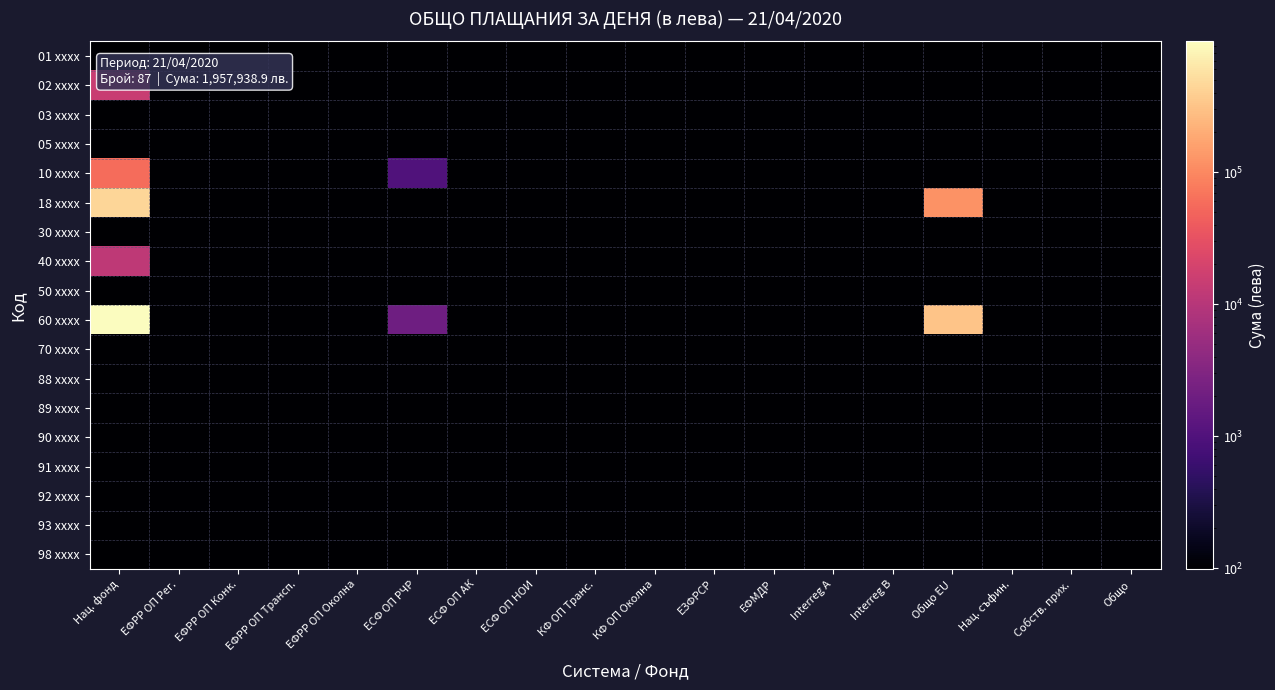

Reading left to right, what are all the values shown in this chart?

01 xxxx: Нац. фонд=0.0	ЕФРР ОП Рег.=0.0	ЕФРР ОП Конк.=0.0	ЕФРР ОП Трансп.=0.0	ЕФРР ОП Околна=0.0	ЕСФ ОП РЧР=0.0	ЕСФ ОП АК=0.0	ЕСФ ОП НОИ=0.0	КФ ОП Транс.=0.0	КФ ОП Околна=0.0	ЕЗФРСР=0.0	ЕФМДР=0.0	Interreg A=0.0	Interreg B=0.0	Общо EU=0.0	Нац. съфин.=0.0	Собств. прих.=0.0	Общо=0.0
02 xxxx: Нац. фонд=15000.0	ЕФРР ОП Рег.=0.0	ЕФРР ОП Конк.=0.0	ЕФРР ОП Трансп.=0.0	ЕФРР ОП Околна=0.0	ЕСФ ОП РЧР=0.0	ЕСФ ОП АК=0.0	ЕСФ ОП НОИ=0.0	КФ ОП Транс.=0.0	КФ ОП Околна=0.0	ЕЗФРСР=0.0	ЕФМДР=0.0	Interreg A=0.0	Interreg B=0.0	Общо EU=0.0	Нац. съфин.=0.0	Собств. прих.=0.0	Общо=0.0
03 xxxx: Нац. фонд=0.0	ЕФРР ОП Рег.=0.0	ЕФРР ОП Конк.=0.0	ЕФРР ОП Трансп.=0.0	ЕФРР ОП Околна=0.0	ЕСФ ОП РЧР=0.0	ЕСФ ОП АК=0.0	ЕСФ ОП НОИ=0.0	КФ ОП Транс.=0.0	КФ ОП Околна=0.0	ЕЗФРСР=0.0	ЕФМДР=0.0	Interreg A=0.0	Interreg B=0.0	Общо EU=0.0	Нац. съфин.=0.0	Собств. прих.=0.0	Общо=0.0
05 xxxx: Нац. фонд=0.0	ЕФРР ОП Рег.=0.0	ЕФРР ОП Конк.=0.0	ЕФРР ОП Трансп.=0.0	ЕФРР ОП Околна=0.0	ЕСФ ОП РЧР=0.0	ЕСФ ОП АК=0.0	ЕСФ ОП НОИ=0.0	КФ ОП Транс.=0.0	КФ ОП Околна=0.0	ЕЗФРСР=0.0	ЕФМДР=0.0	Interreg A=0.0	Interreg B=0.0	Общо EU=0.0	Нац. съфин.=0.0	Собств. прих.=0.0	Общо=0.0
10 xxxx: Нац. фонд=58000.0	ЕФРР ОП Рег.=0.0	ЕФРР ОП Конк.=0.0	ЕФРР ОП Трансп.=0.0	ЕФРР ОП Околна=0.0	ЕСФ ОП РЧР=1000.0	ЕСФ ОП АК=0.0	ЕСФ ОП НОИ=0.0	КФ ОП Транс.=0.0	КФ ОП Околна=0.0	ЕЗФРСР=0.0	ЕФМДР=0.0	Interreg A=0.0	Interreg B=0.0	Общо EU=0.0	Нац. съфин.=0.0	Собств. прих.=0.0	Общо=0.0
18 xxxx: Нац. фонд=450000.0	ЕФРР ОП Рег.=0.0	ЕФРР ОП Конк.=0.0	ЕФРР ОП Трансп.=0.0	ЕФРР ОП Околна=0.0	ЕСФ ОП РЧР=0.0	ЕСФ ОП АК=0.0	ЕСФ ОП НОИ=0.0	КФ ОП Транс.=0.0	КФ ОП Околна=0.0	ЕЗФРСР=0.0	ЕФМДР=0.0	Interreg A=0.0	Interreg B=0.0	Общо EU=120000.0	Нац. съфин.=0.0	Собств. прих.=0.0	Общо=0.0
30 xxxx: Нац. фонд=0.0	ЕФРР ОП Рег.=0.0	ЕФРР ОП Конк.=0.0	ЕФРР ОП Трансп.=0.0	ЕФРР ОП Околна=0.0	ЕСФ ОП РЧР=0.0	ЕСФ ОП АК=0.0	ЕСФ ОП НОИ=0.0	КФ ОП Транс.=0.0	КФ ОП Околна=0.0	ЕЗФРСР=0.0	ЕФМДР=0.0	Interreg A=0.0	Interreg B=0.0	Общо EU=0.0	Нац. съфин.=0.0	Собств. прих.=0.0	Общо=0.0
40 xxxx: Нац. фонд=12000.0	ЕФРР ОП Рег.=0.0	ЕФРР ОП Конк.=0.0	ЕФРР ОП Трансп.=0.0	ЕФРР ОП Околна=0.0	ЕСФ ОП РЧР=0.0	ЕСФ ОП АК=0.0	ЕСФ ОП НОИ=0.0	КФ ОП Транс.=0.0	КФ ОП Околна=0.0	ЕЗФРСР=0.0	ЕФМДР=0.0	Interreg A=0.0	Interreg B=0.0	Общо EU=0.0	Нац. съфин.=0.0	Собств. прих.=0.0	Общо=0.0
50 xxxx: Нац. фонд=0.0	ЕФРР ОП Рег.=0.0	ЕФРР ОП Конк.=0.0	ЕФРР ОП Трансп.=0.0	ЕФРР ОП Околна=0.0	ЕСФ ОП РЧР=0.0	ЕСФ ОП АК=0.0	ЕСФ ОП НОИ=0.0	КФ ОП Транс.=0.0	КФ ОП Околна=0.0	ЕЗФРСР=0.0	ЕФМДР=0.0	Interreg A=0.0	Interreg B=0.0	Общо EU=0.0	Нац. съфин.=0.0	Собств. прих.=0.0	Общо=0.0
60 xxxx: Нац. фонд=980000.0	ЕФРР ОП Рег.=0.0	ЕФРР ОП Конк.=0.0	ЕФРР ОП Трансп.=0.0	ЕФРР ОП Околна=0.0	ЕСФ ОП РЧР=2000.0	ЕСФ ОП АК=0.0	ЕСФ ОП НОИ=0.0	КФ ОП Транс.=0.0	КФ ОП Околна=0.0	ЕЗФРСР=0.0	ЕФМДР=0.0	Interreg A=0.0	Interreg B=0.0	Общо EU=320000.0	Нац. съфин.=0.0	Собств. прих.=0.0	Общо=0.0
70 xxxx: Нац. фонд=0.0	ЕФРР ОП Рег.=0.0	ЕФРР ОП Конк.=0.0	ЕФРР ОП Трансп.=0.0	ЕФРР ОП Околна=0.0	ЕСФ ОП РЧР=0.0	ЕСФ ОП АК=0.0	ЕСФ ОП НОИ=0.0	КФ ОП Транс.=0.0	КФ ОП Околна=0.0	ЕЗФРСР=0.0	ЕФМДР=0.0	Interreg A=0.0	Interreg B=0.0	Общо EU=0.0	Нац. съфин.=0.0	Собств. прих.=0.0	Общо=0.0
88 xxxx: Нац. фонд=0.0	ЕФРР ОП Рег.=0.0	ЕФРР ОП Конк.=0.0	ЕФРР ОП Трансп.=0.0	ЕФРР ОП Околна=0.0	ЕСФ ОП РЧР=0.0	ЕСФ ОП АК=0.0	ЕСФ ОП НОИ=0.0	КФ ОП Транс.=0.0	КФ ОП Околна=0.0	ЕЗФРСР=0.0	ЕФМДР=0.0	Interreg A=0.0	Interreg B=0.0	Общо EU=0.0	Нац. съфин.=0.0	Собств. прих.=0.0	Общо=0.0
89 xxxx: Нац. фонд=0.0	ЕФРР ОП Рег.=0.0	ЕФРР ОП Конк.=0.0	ЕФРР ОП Трансп.=0.0	ЕФРР ОП Околна=0.0	ЕСФ ОП РЧР=0.0	ЕСФ ОП АК=0.0	ЕСФ ОП НОИ=0.0	КФ ОП Транс.=0.0	КФ ОП Околна=0.0	ЕЗФРСР=0.0	ЕФМДР=0.0	Interreg A=0.0	Interreg B=0.0	Общо EU=0.0	Нац. съфин.=0.0	Собств. прих.=0.0	Общо=0.0
90 xxxx: Нац. фонд=0.0	ЕФРР ОП Рег.=0.0	ЕФРР ОП Конк.=0.0	ЕФРР ОП Трансп.=0.0	ЕФРР ОП Околна=0.0	ЕСФ ОП РЧР=0.0	ЕСФ ОП АК=0.0	ЕСФ ОП НОИ=0.0	КФ ОП Транс.=0.0	КФ ОП Околна=0.0	ЕЗФРСР=0.0	ЕФМДР=0.0	Interreg A=0.0	Interreg B=0.0	Общо EU=0.0	Нац. съфин.=0.0	Собств. прих.=0.0	Общо=0.0
91 xxxx: Нац. фонд=0.0	ЕФРР ОП Рег.=0.0	ЕФРР ОП Конк.=0.0	ЕФРР ОП Трансп.=0.0	ЕФРР ОП Околна=0.0	ЕСФ ОП РЧР=0.0	ЕСФ ОП АК=0.0	ЕСФ ОП НОИ=0.0	КФ ОП Транс.=0.0	КФ ОП Околна=0.0	ЕЗФРСР=0.0	ЕФМДР=0.0	Interreg A=0.0	Interreg B=0.0	Общо EU=0.0	Нац. съфин.=0.0	Собств. прих.=0.0	Общо=0.0
92 xxxx: Нац. фонд=0.0	ЕФРР ОП Рег.=0.0	ЕФРР ОП Конк.=0.0	ЕФРР ОП Трансп.=0.0	ЕФРР ОП Околна=0.0	ЕСФ ОП РЧР=0.0	ЕСФ ОП АК=0.0	ЕСФ ОП НОИ=0.0	КФ ОП Транс.=0.0	КФ ОП Околна=0.0	ЕЗФРСР=0.0	ЕФМДР=0.0	Interreg A=0.0	Interreg B=0.0	Общо EU=0.0	Нац. съфин.=0.0	Собств. прих.=0.0	Общо=0.0
93 xxxx: Нац. фонд=0.0	ЕФРР ОП Рег.=0.0	ЕФРР ОП Конк.=0.0	ЕФРР ОП Трансп.=0.0	ЕФРР ОП Околна=0.0	ЕСФ ОП РЧР=0.0	ЕСФ ОП АК=0.0	ЕСФ ОП НОИ=0.0	КФ ОП Транс.=0.0	КФ ОП Околна=0.0	ЕЗФРСР=0.0	ЕФМДР=0.0	Interreg A=0.0	Interreg B=0.0	Общо EU=0.0	Нац. съфин.=0.0	Собств. прих.=0.0	Общо=0.0
98 xxxx: Нац. фонд=0.0	ЕФРР ОП Рег.=0.0	ЕФРР ОП Конк.=0.0	ЕФРР ОП Трансп.=0.0	ЕФРР ОП Околна=0.0	ЕСФ ОП РЧР=0.0	ЕСФ ОП АК=0.0	ЕСФ ОП НОИ=0.0	КФ ОП Транс.=0.0	КФ ОП Околна=0.0	ЕЗФРСР=0.0	ЕФМДР=0.0	Interreg A=0.0	Interreg B=0.0	Общо EU=0.0	Нац. съфин.=0.0	Собств. прих.=0.0	Общо=0.0